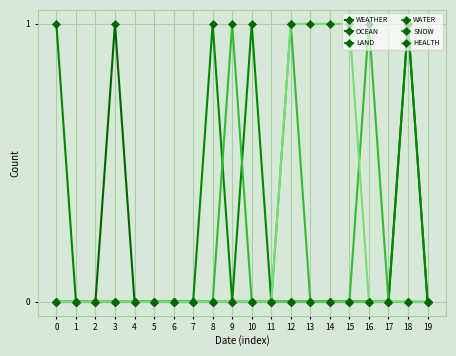

True or false: OCEAN has a value of -1 at 2.

False